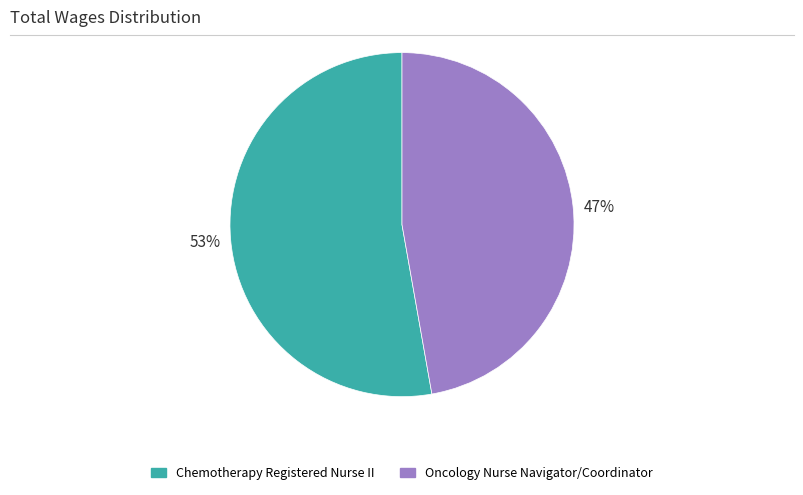

Does any single category account for the majority?

Yes